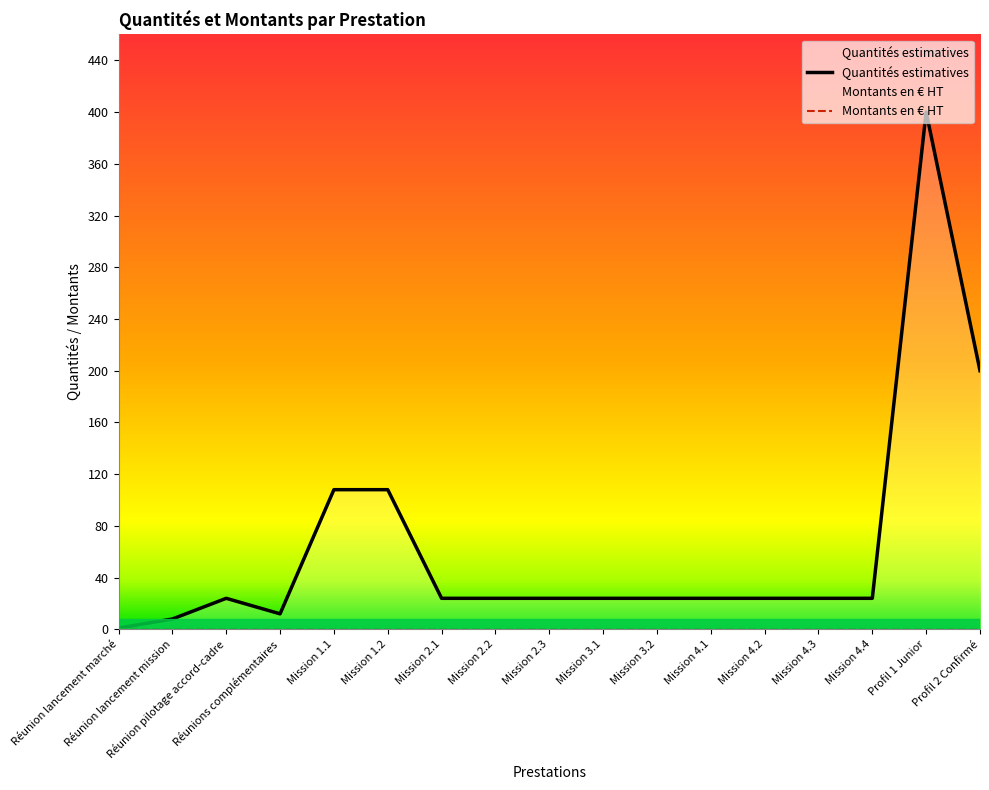

How many points are lower than both their immediate neighbors (excluding endpoints)?

1